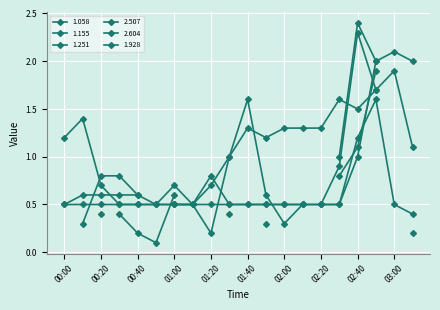

What is the value of the 1.251 point at the 11th from the left?

1.3